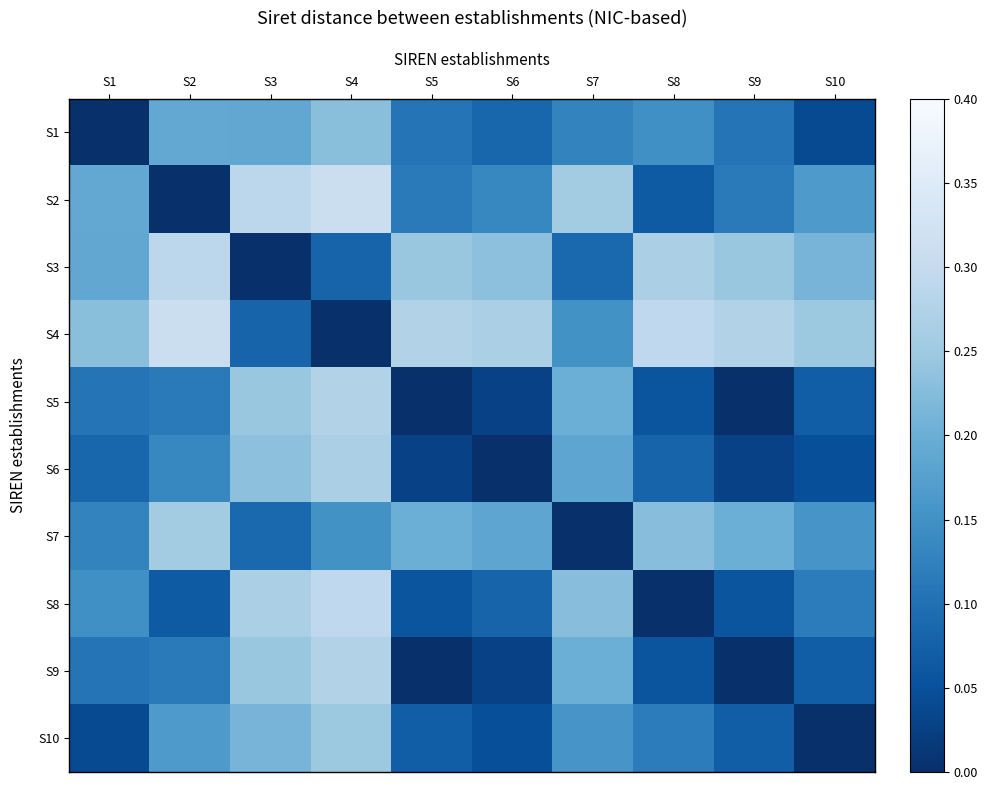

Reading left to right, list all the values displayed in this chart.

S1: S1=0.0	S2=0.2	S3=0.2	S4=0.2	S5=0.1	S6=0.1	S7=0.1	S8=0.1	S9=0.1	S10=0.0
S2: S1=0.2	S2=0.0	S3=0.3	S4=0.3	S5=0.1	S6=0.1	S7=0.3	S8=0.1	S9=0.1	S10=0.2
S3: S1=0.2	S2=0.3	S3=0.0	S4=0.1	S5=0.2	S6=0.2	S7=0.1	S8=0.3	S9=0.2	S10=0.2
S4: S1=0.2	S2=0.3	S3=0.1	S4=0.0	S5=0.3	S6=0.3	S7=0.2	S8=0.3	S9=0.3	S10=0.2
S5: S1=0.1	S2=0.1	S3=0.2	S4=0.3	S5=0.0	S6=0.0	S7=0.2	S8=0.1	S9=0.0	S10=0.1
S6: S1=0.1	S2=0.1	S3=0.2	S4=0.3	S5=0.0	S6=0.0	S7=0.2	S8=0.1	S9=0.0	S10=0.0
S7: S1=0.1	S2=0.3	S3=0.1	S4=0.2	S5=0.2	S6=0.2	S7=0.0	S8=0.2	S9=0.2	S10=0.2
S8: S1=0.1	S2=0.1	S3=0.3	S4=0.3	S5=0.1	S6=0.1	S7=0.2	S8=0.0	S9=0.1	S10=0.1
S9: S1=0.1	S2=0.1	S3=0.2	S4=0.3	S5=0.0	S6=0.0	S7=0.2	S8=0.1	S9=0.0	S10=0.1
S10: S1=0.0	S2=0.2	S3=0.2	S4=0.2	S5=0.1	S6=0.0	S7=0.2	S8=0.1	S9=0.1	S10=0.0